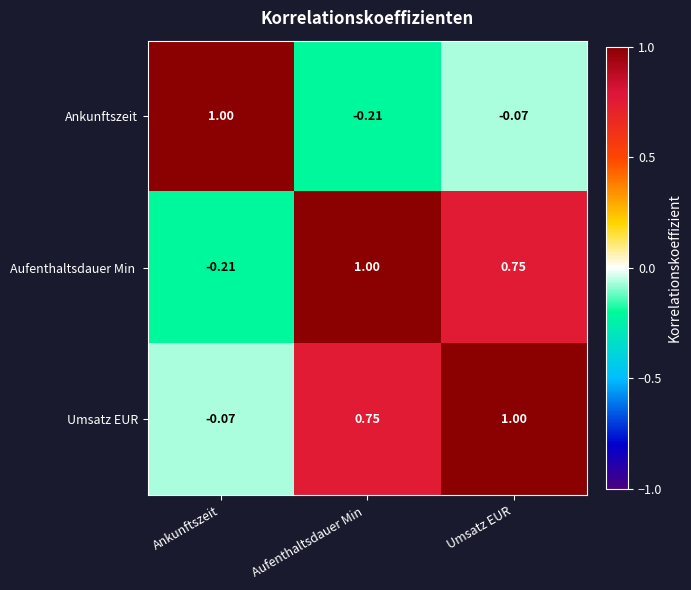

At which label does Umsatz EUR reach its minimum?

Ankunftszeit